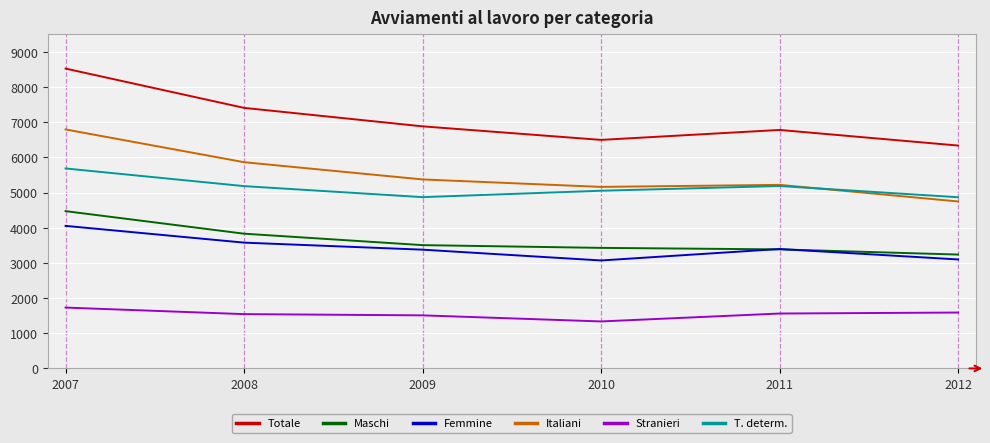

Is it true that Femmine equals 3098 at 2012?

True